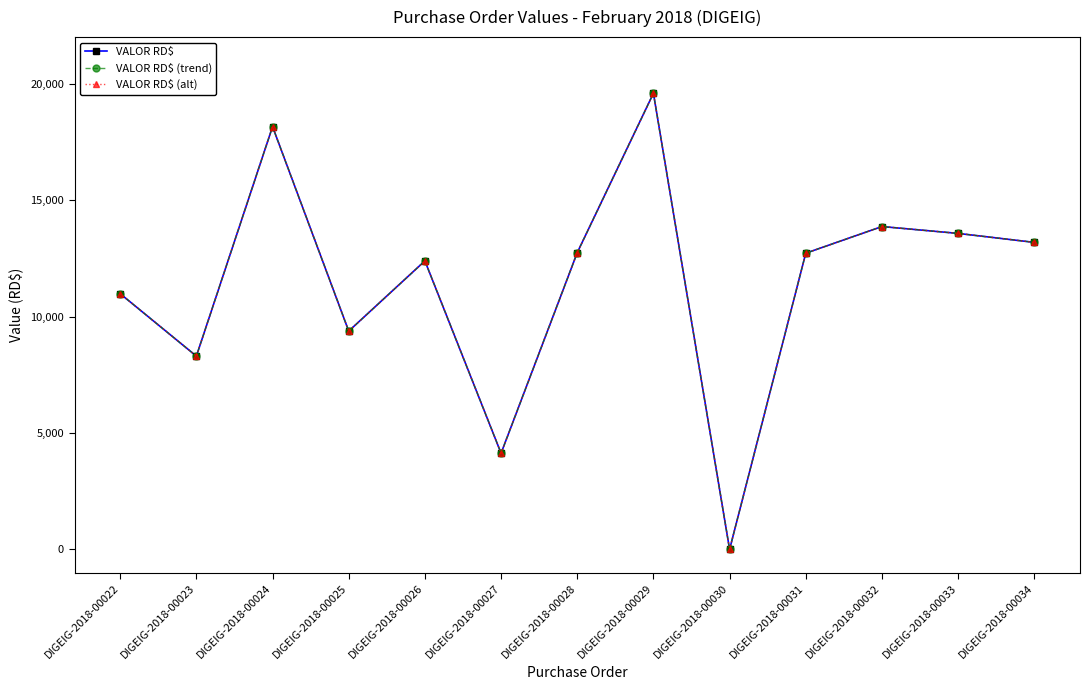

What is the difference between the maximum and minimum values in the VALOR RD$ series?

19588.0